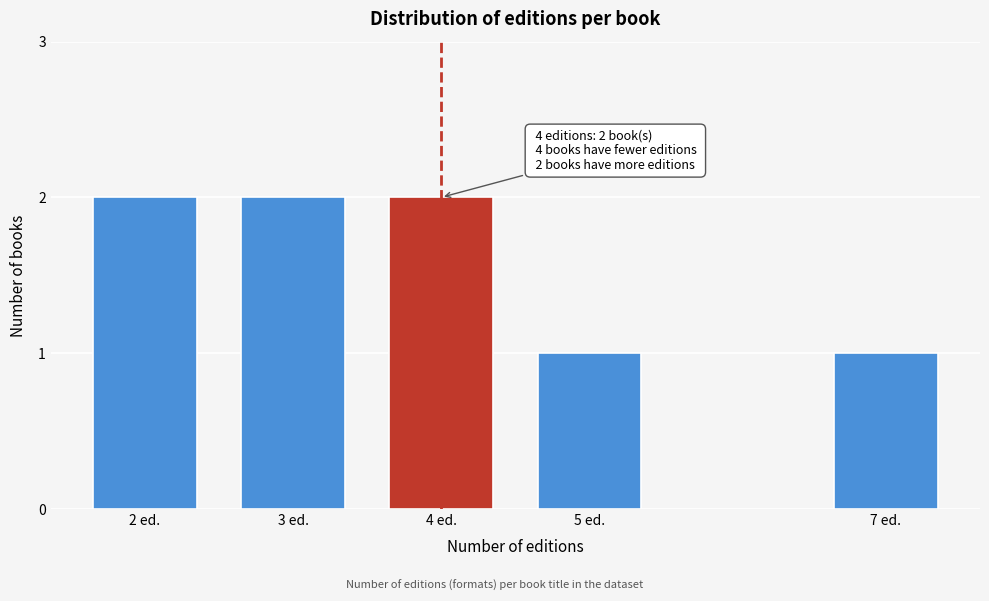

Reading left to right, extract all data points from this chart.

2	2	2	1	1